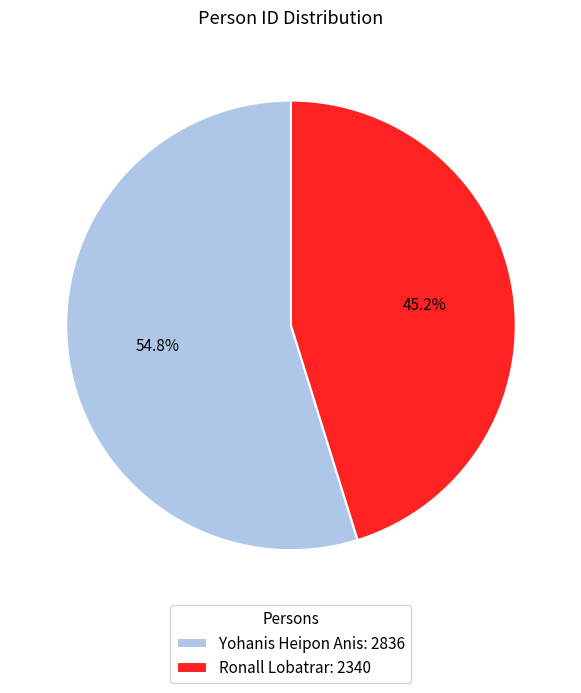

What percentage is the Yohanis Heipon Anis slice, to the nearest percent?

55%